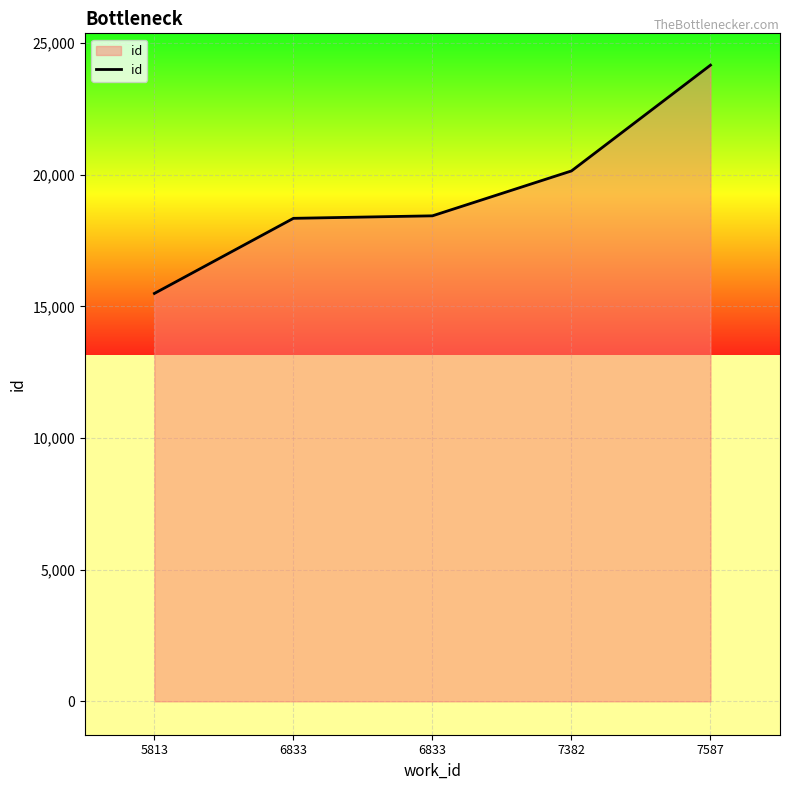

List the labels in order of value, smallest first.

5813, 6833, 6833, 7382, 7587